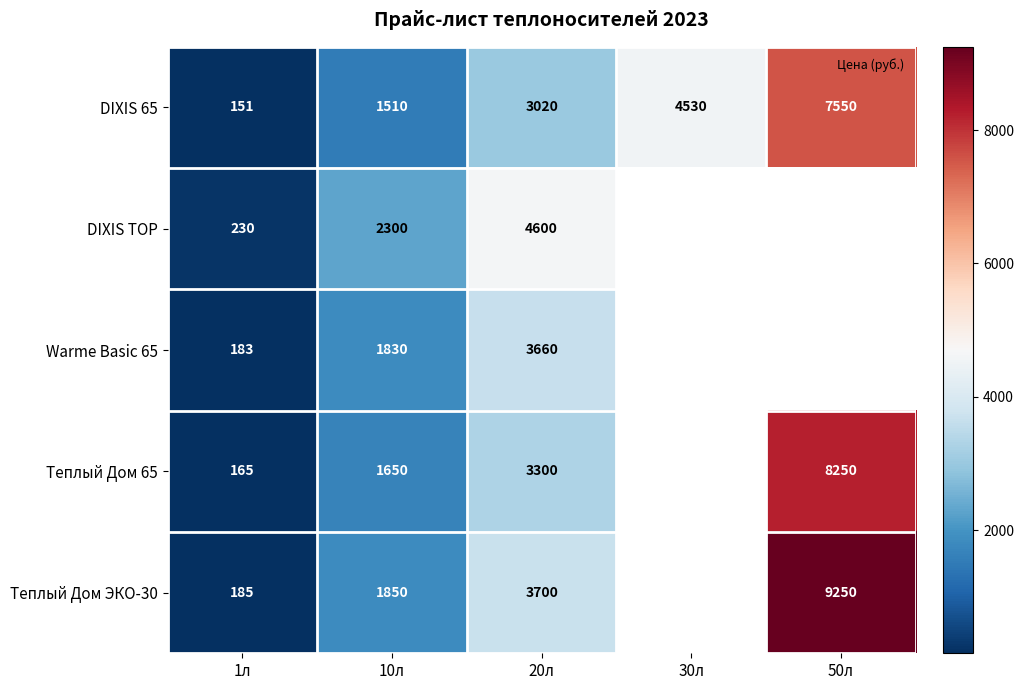

What is the difference between the maximum and second lowest values in the DIXIS 65 series?

6040.0